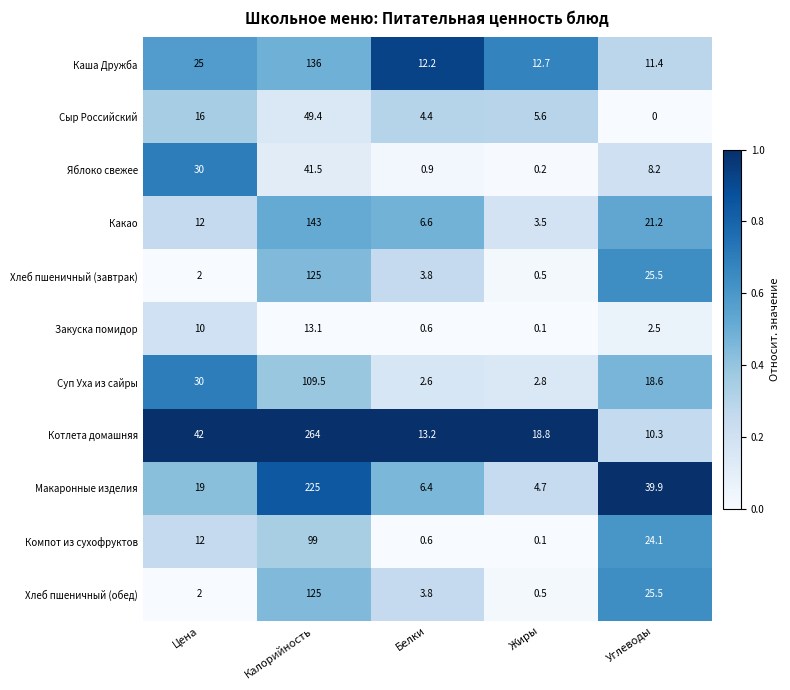

What is the difference between the highest and lowest values at Жиры?

18.7